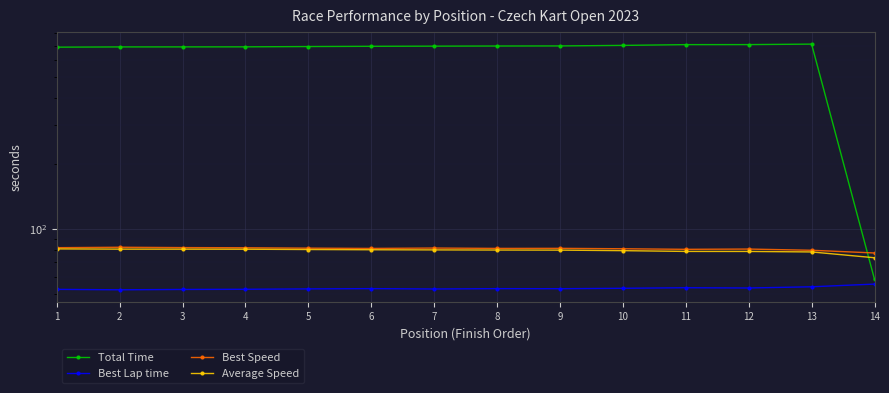

True or false: Total Time and Best Speed cross at least once.

True